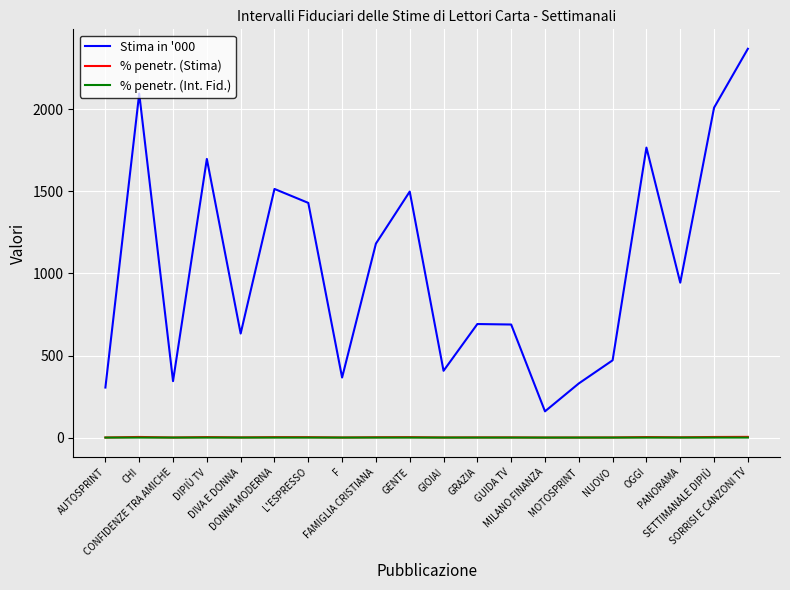

At which label does % penetr. (Stima) first exceed 1?

CHI